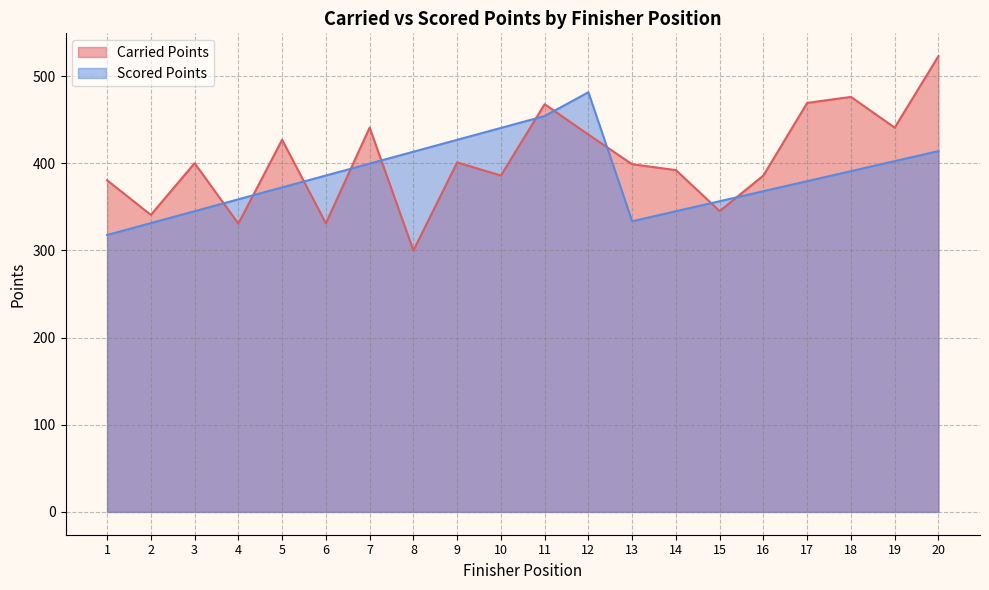

What is the difference between the second highest and second lowest values in the Scored Points series?

122.8